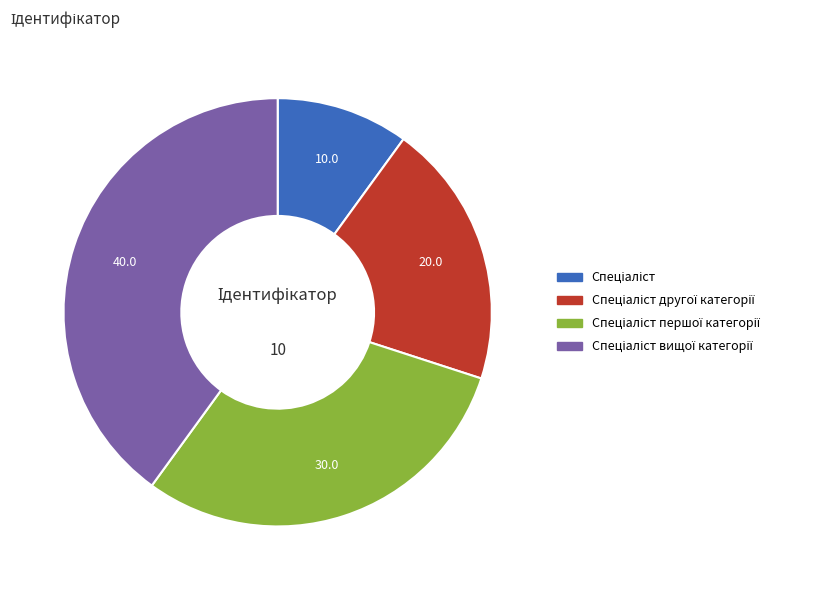

Is there a majority slice in this chart?

No